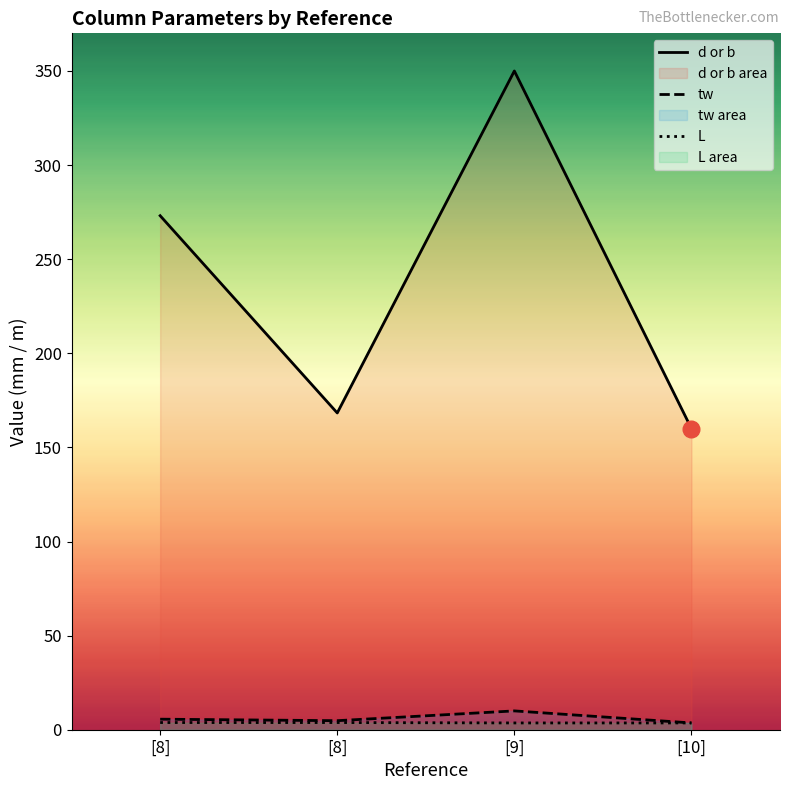

Which category has the lowest value across all series?

[10]